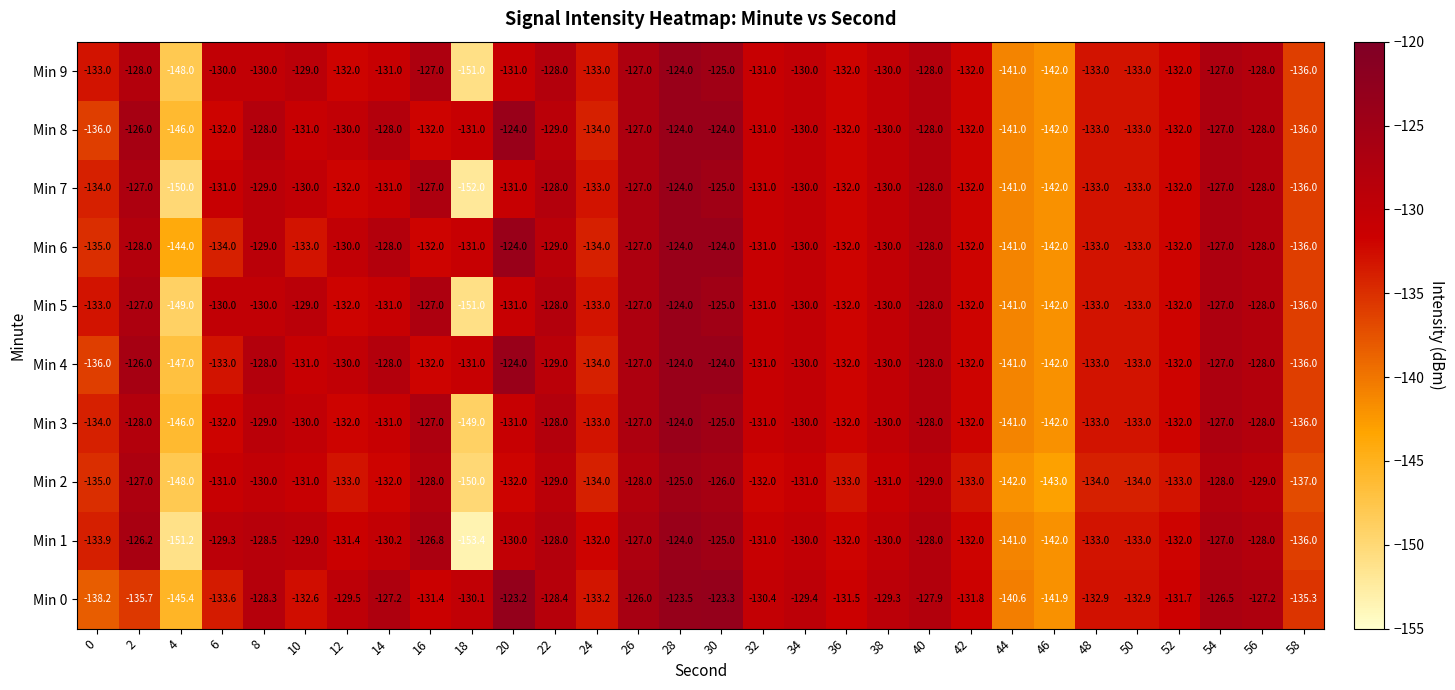

What is the greatest value displayed?

-123.2